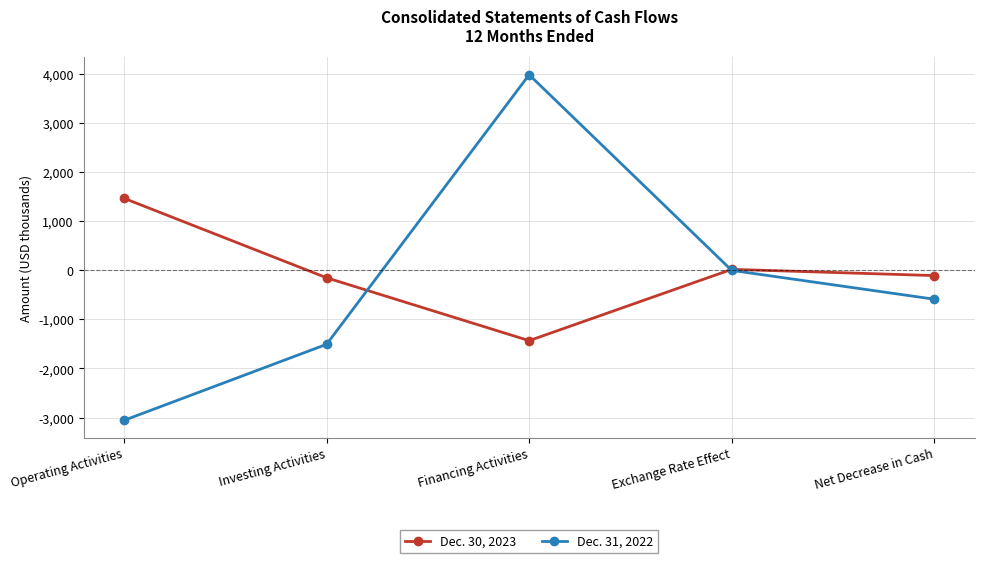

What is the label of the 2nd point from the left?

Investing Activities